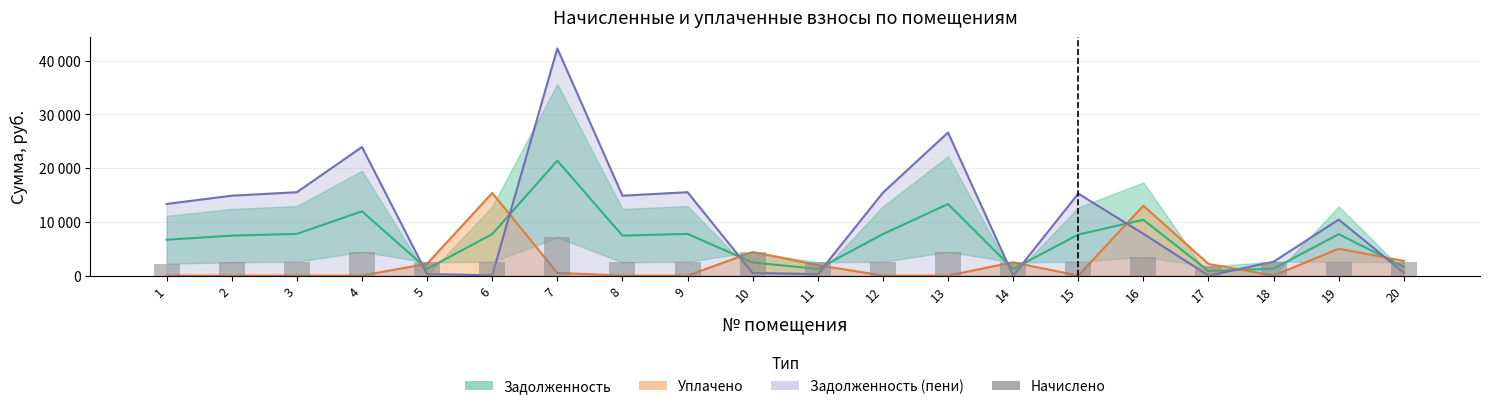

List the labels in order of value, smallest first.

17, 1, 2, 8, 14, 5, 11, 20, 6, 12, 19, 3, 9, 15, 18, 16, 10, 4, 13, 7